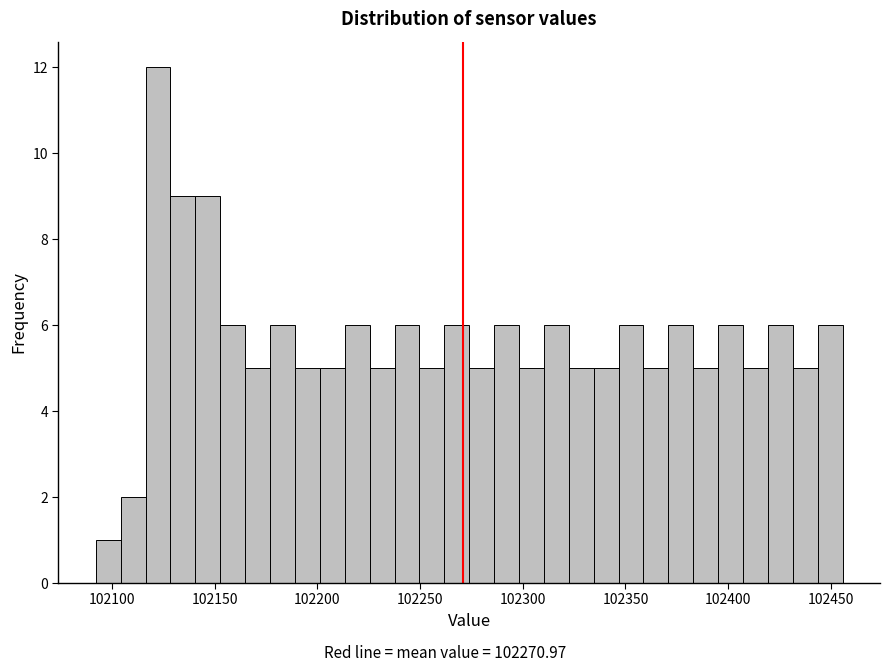

Around what value on the x-axis is the tallest bar? Give the approximate position of its centre, as read against the axis.

102120